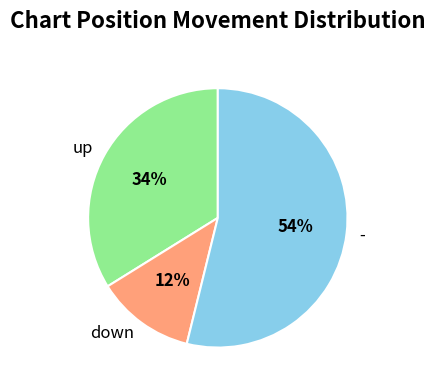

Is it true that down is 12% of the pie?

True